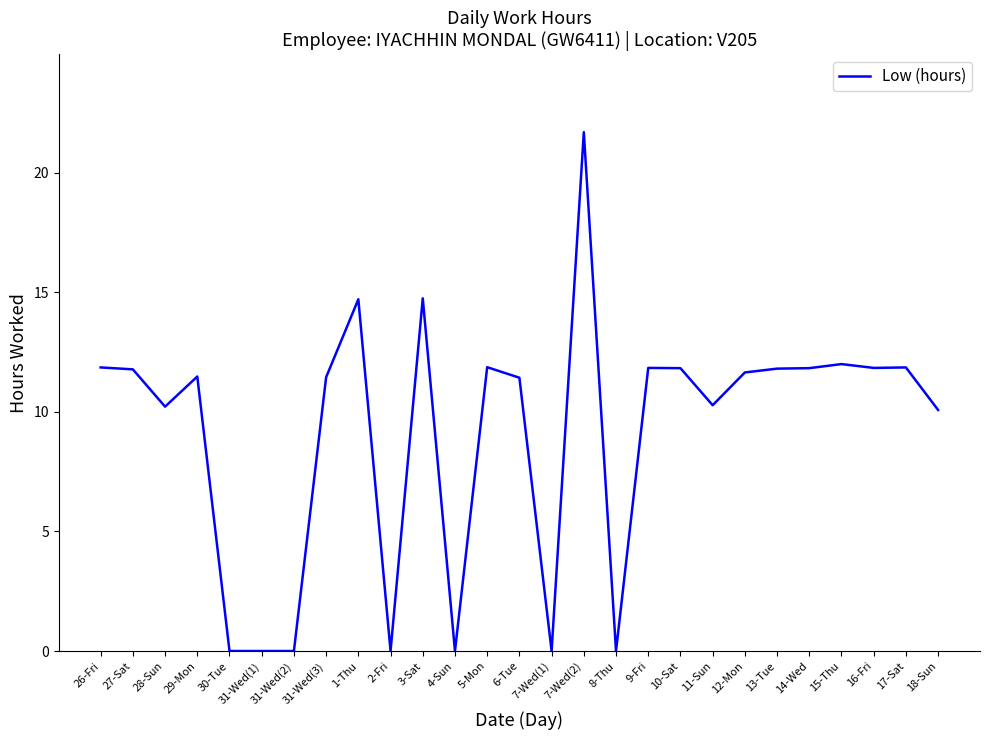

At which category does the data reach its first local valley?

28-Sun